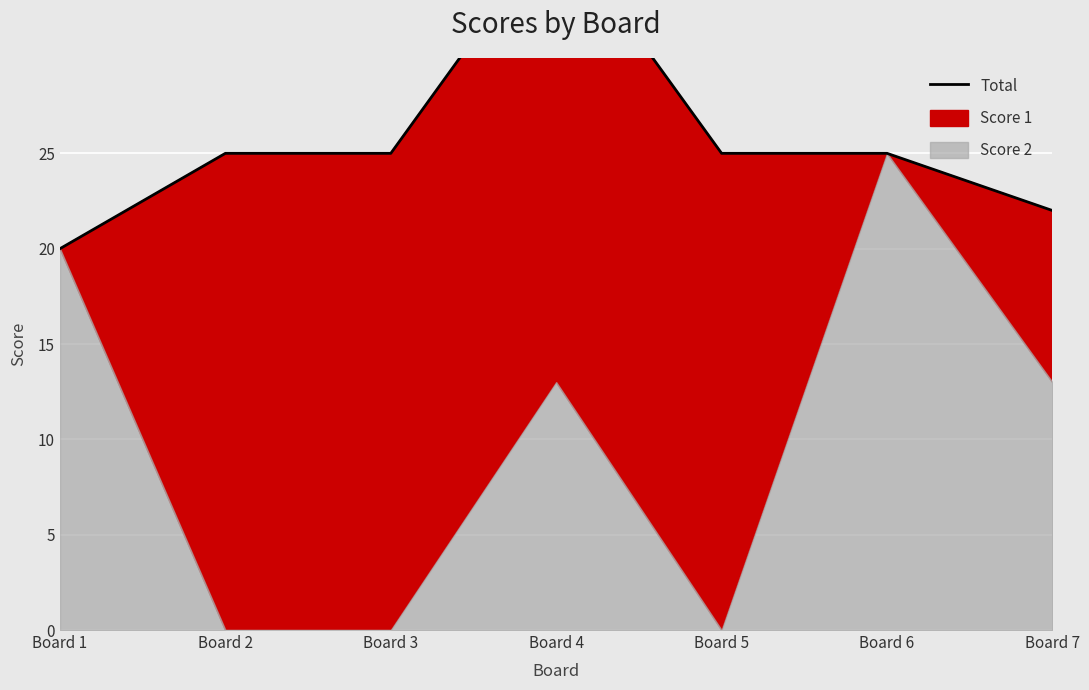

Reading right to left, list all the values displayed in this chart.

22	25	25	37	25	25	20